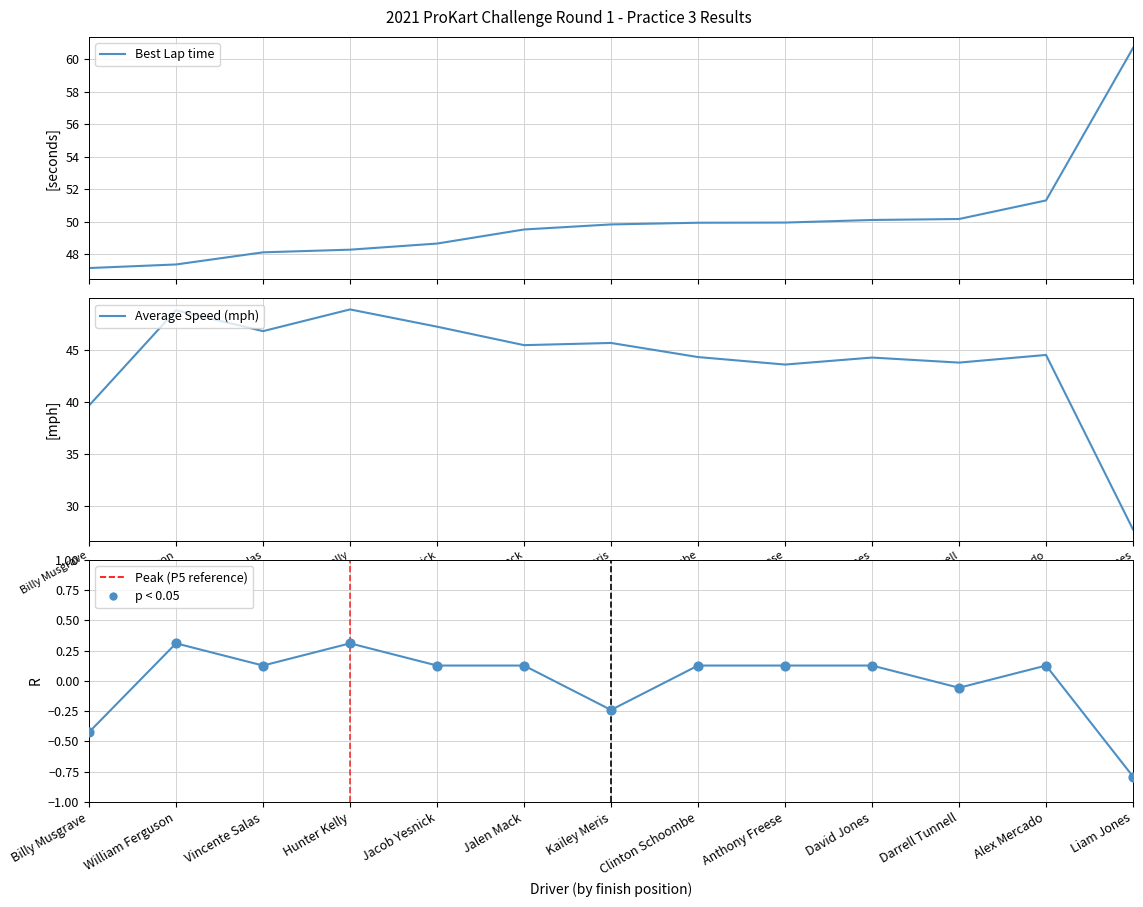

Which series has the widest spread of Y values?

Average Speed (mph)